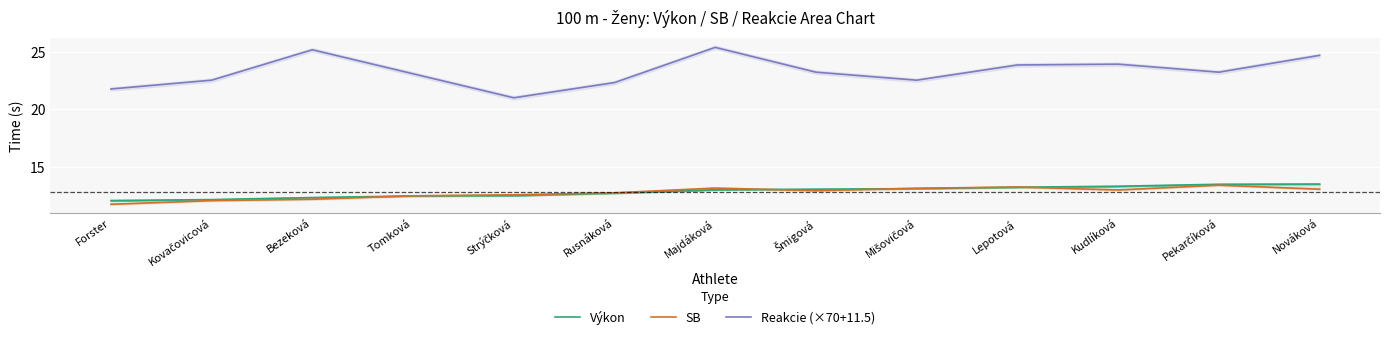

The value of Reakcie (×70+11.5) at Lepotová is 15.5. True or false?

False